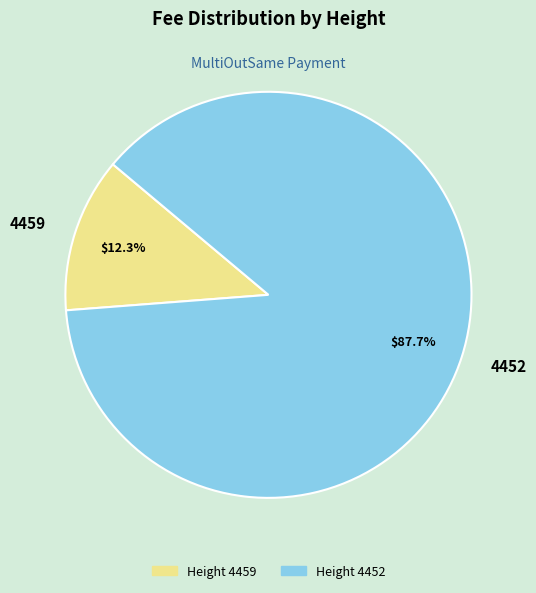

What percentage do 4459 and 4452 together represent?

100.0%